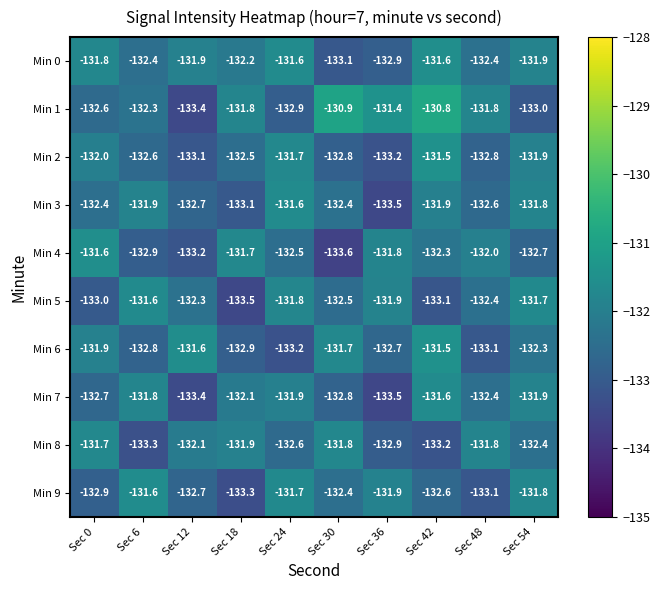

What is the difference between the highest and lowest values at Sec 48?

1.3